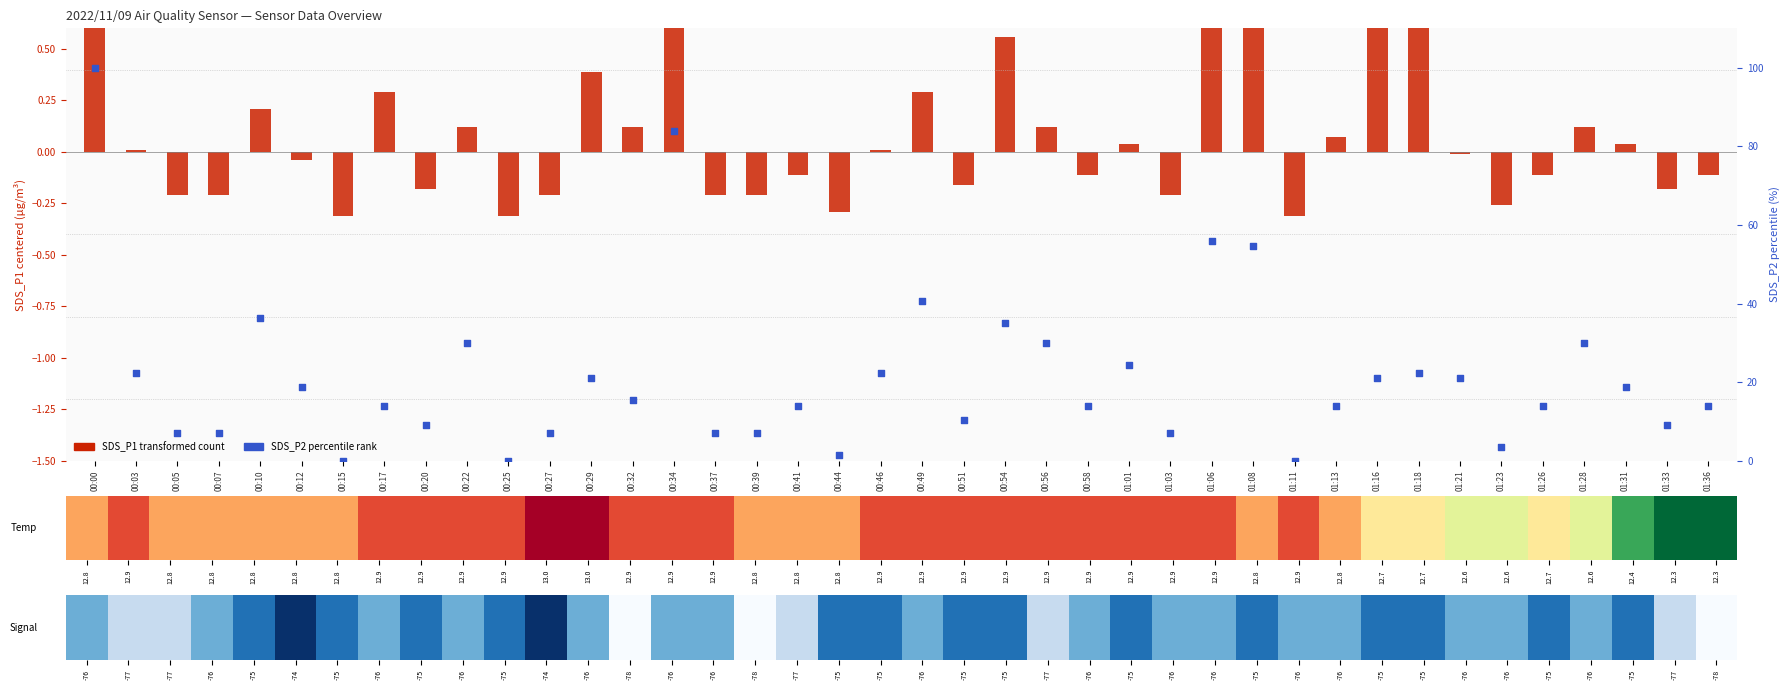

Which series contains the highest Y value?

SDS_P2 percentile